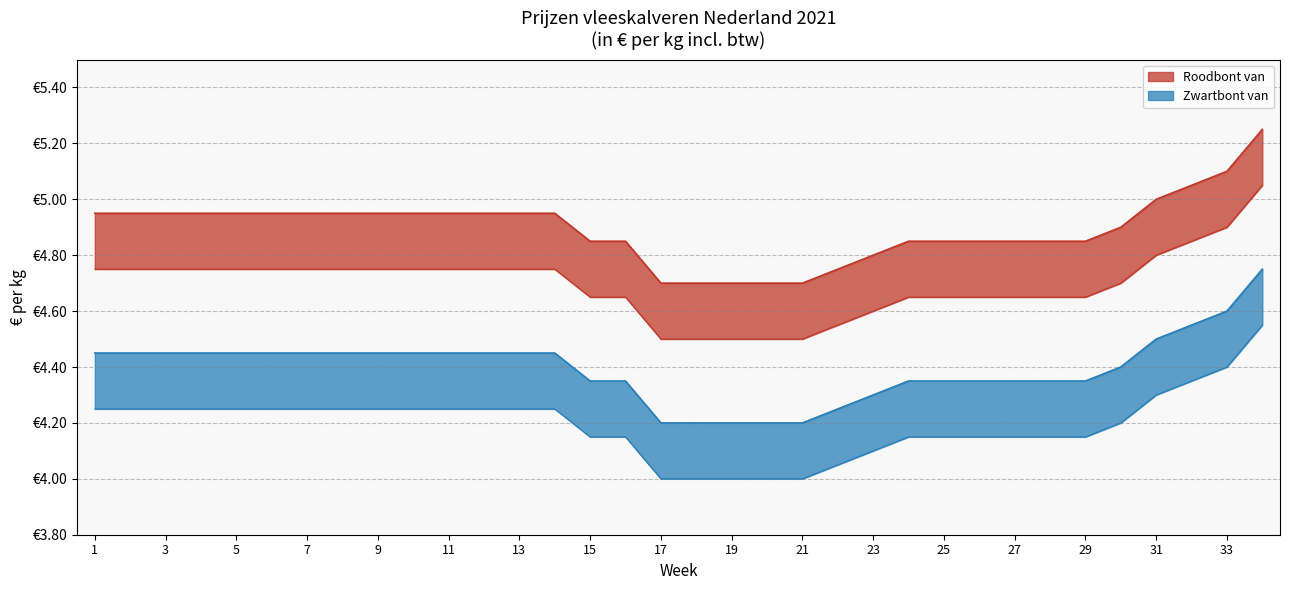

List the series in order of their peak value, lowest first.

Zwartbont van, Zwartbont tot, Roodbont van, Roodbont tot